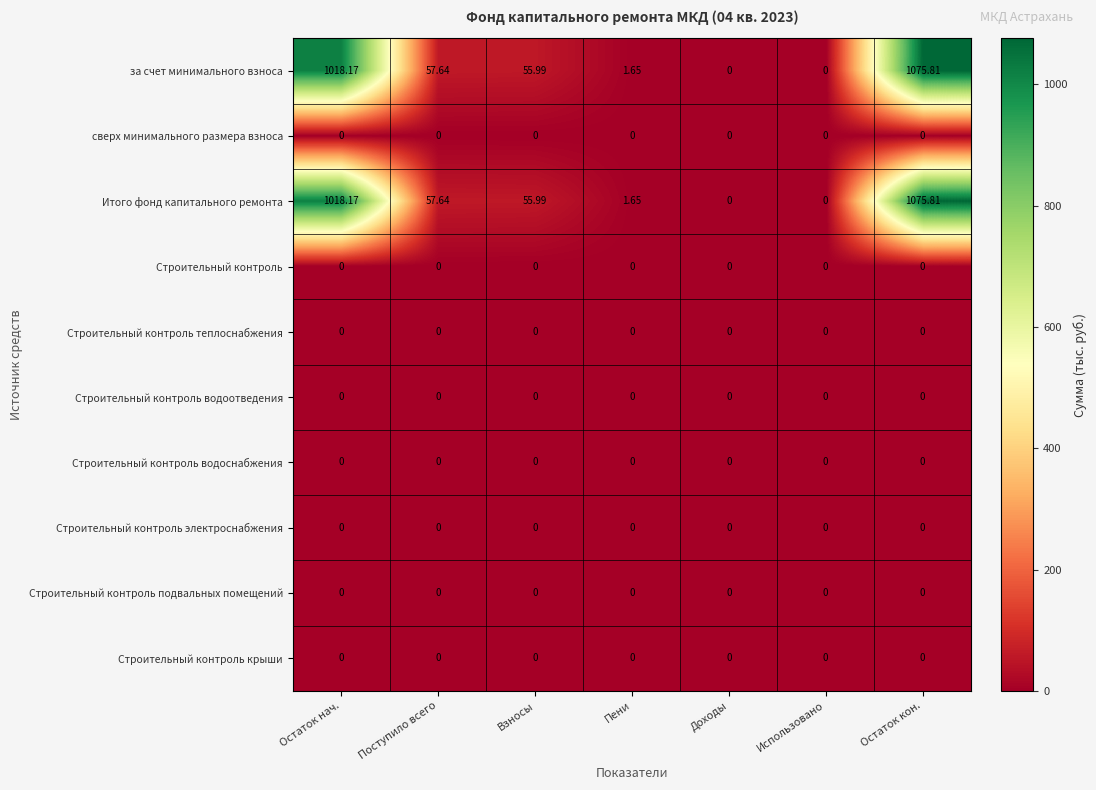

At which category does the chart reach its peak across all series?

Остаток кон.